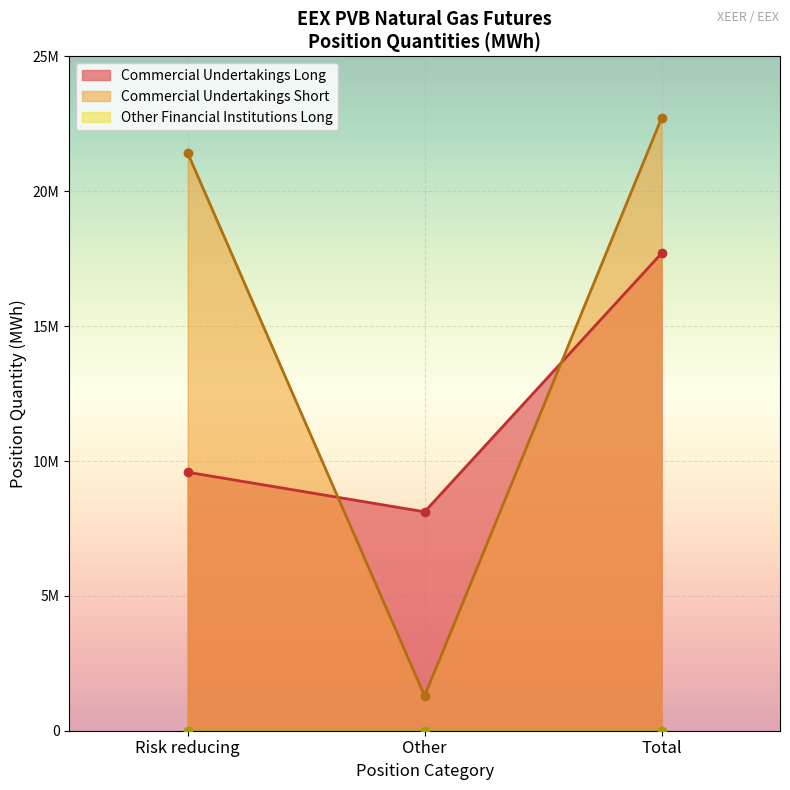

At how many categories does at least one series exceed 5972773?

3